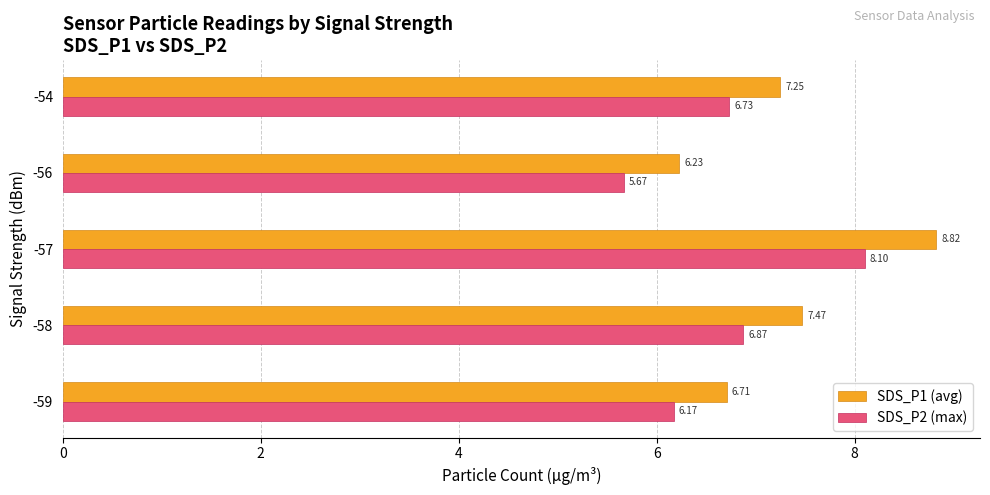

Rank the categories by SDS_P1 (avg) value from lowest to highest.

-56, -59, -54, -58, -57